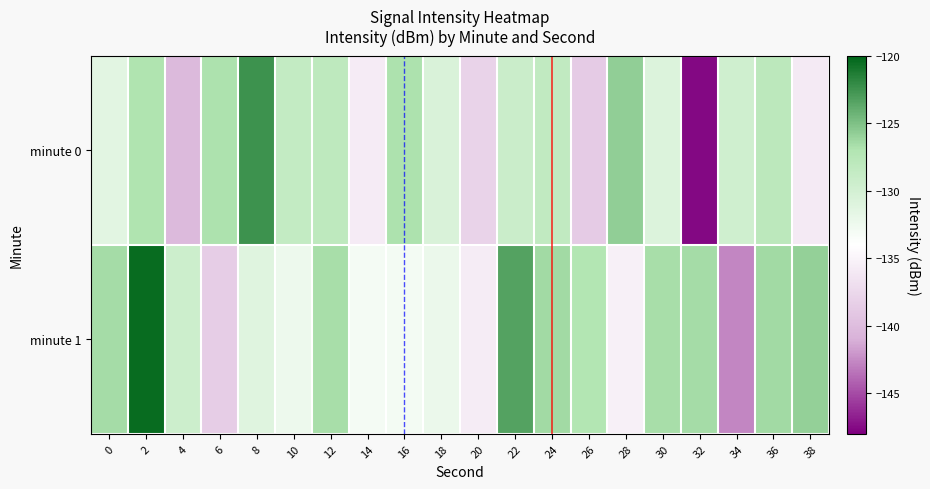

At which category is the sum across all series the highest?

2